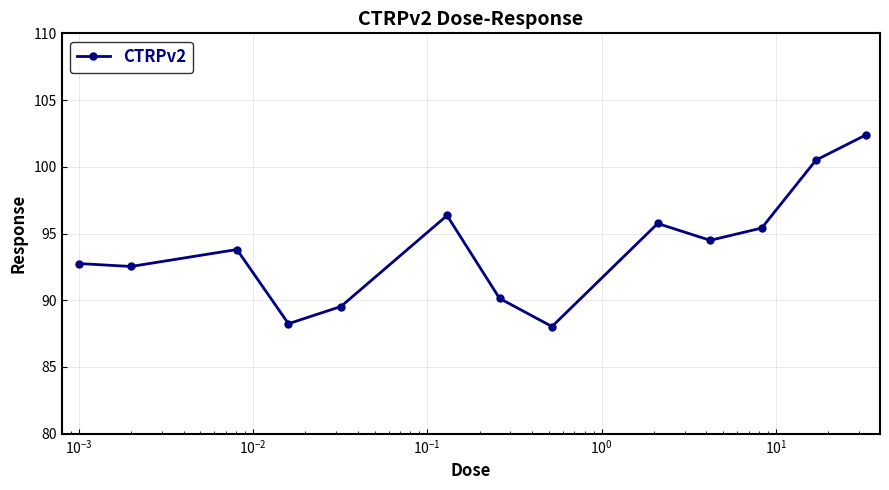

What is the maximum value shown in the chart?

102.4